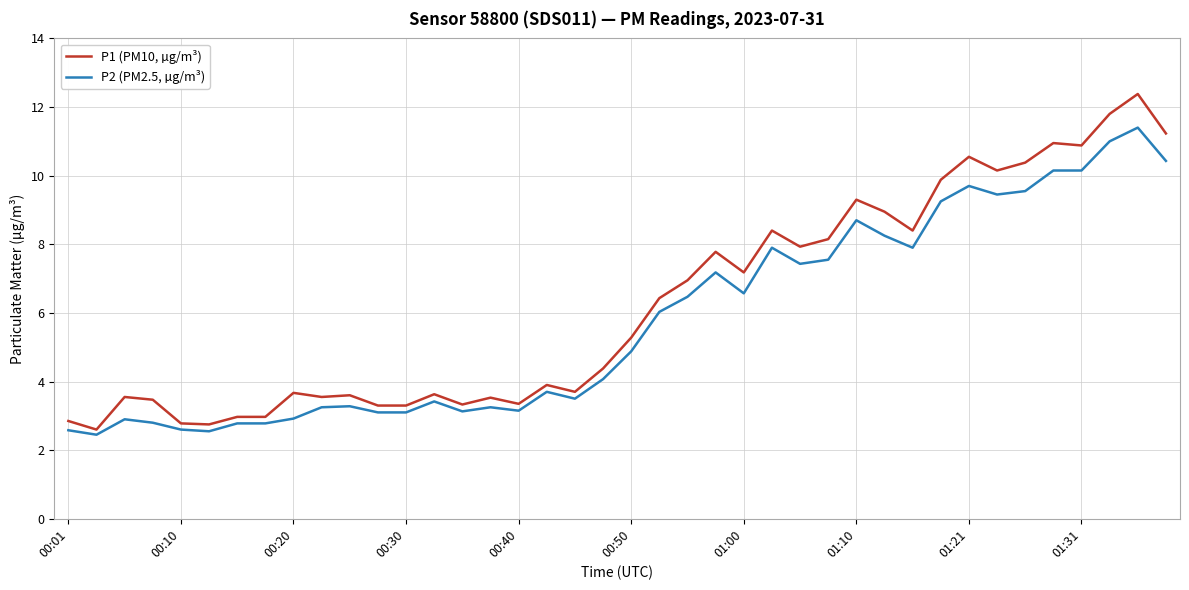

How many lines are shown in the chart?

2